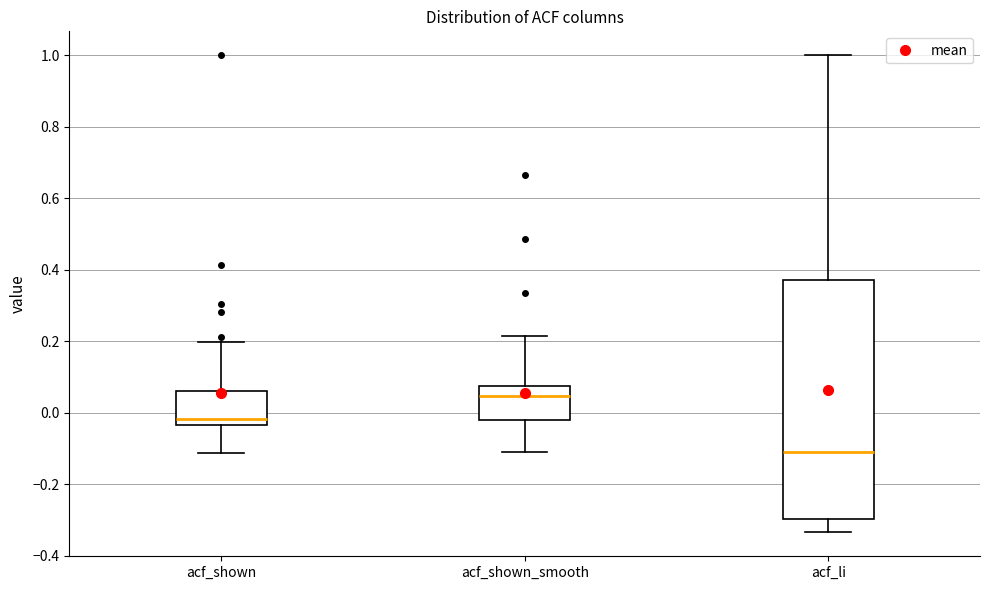

Which box has the lowest median line?

acf_li